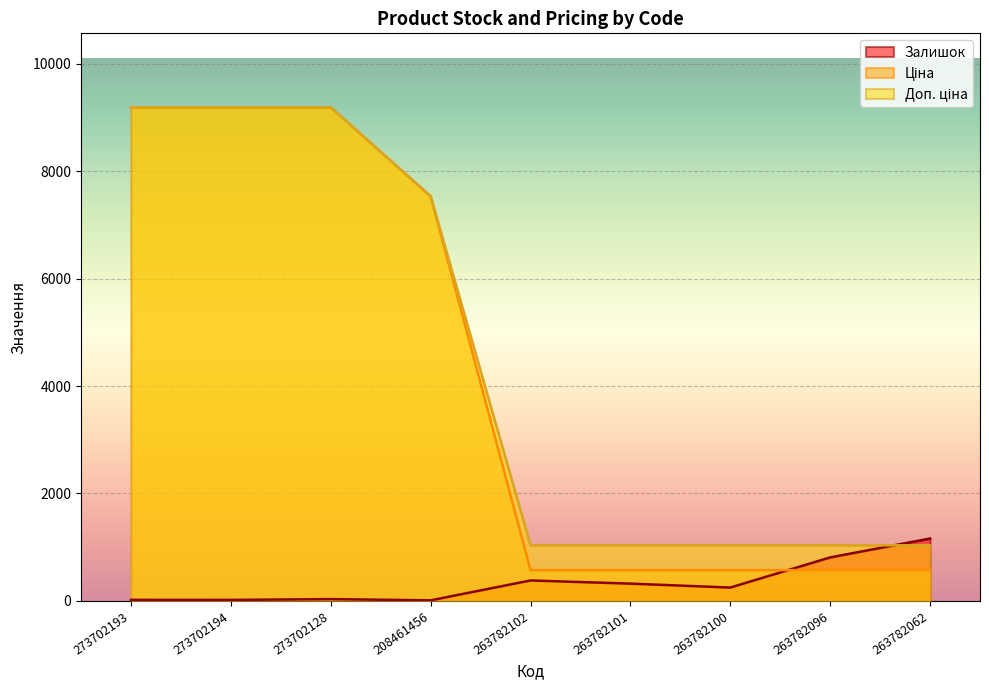

Which category has the lowest value across all series?

208461456